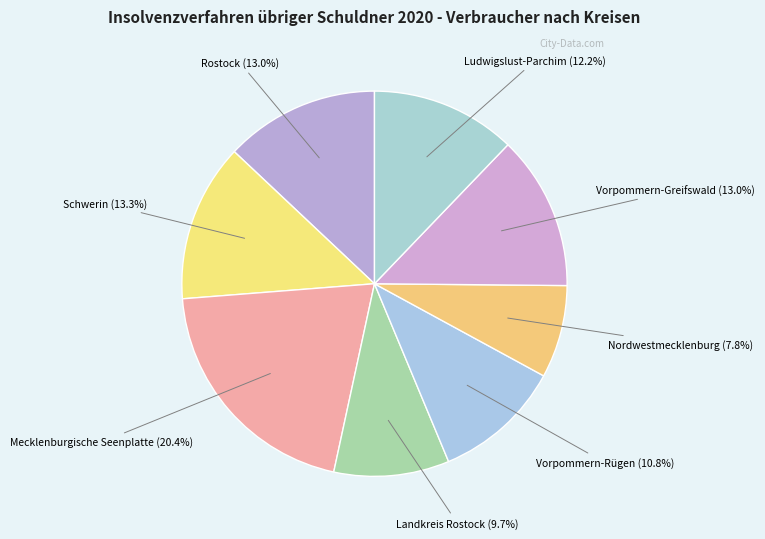

How many slices are in this pie chart?

8